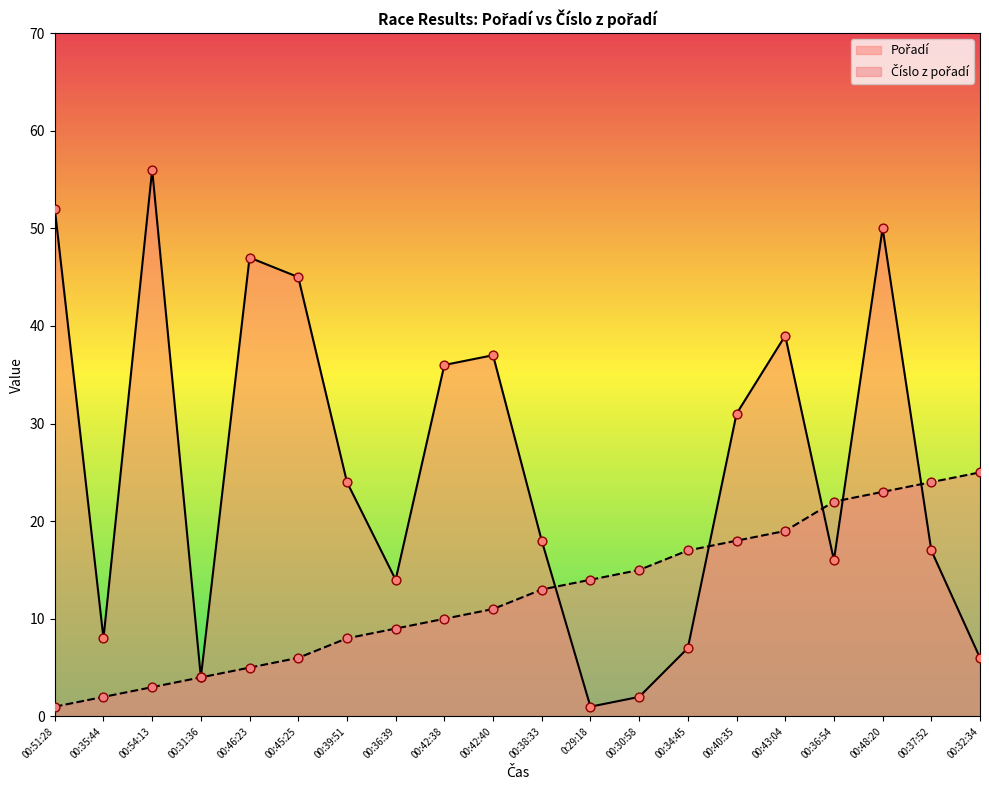

Which series has the largest Y range (max minus min)?

Pořadí